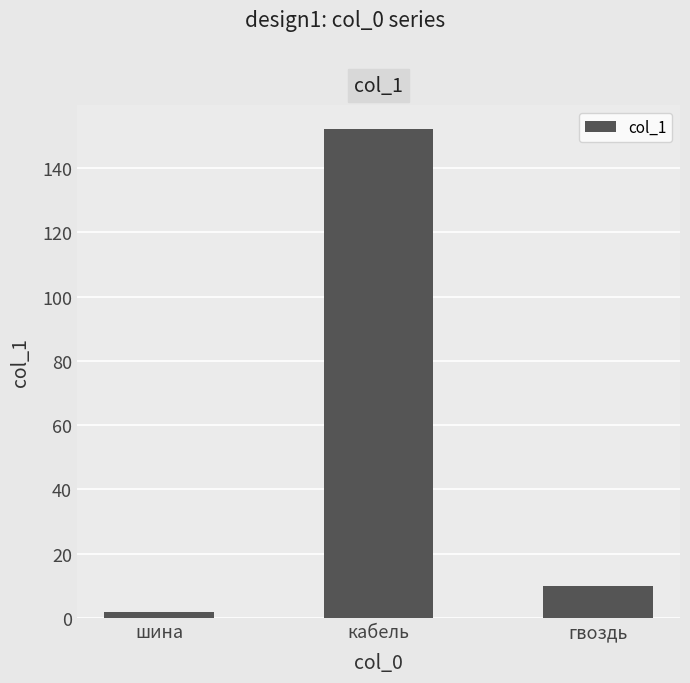

True or false: the data shows 152 at кабель.

True